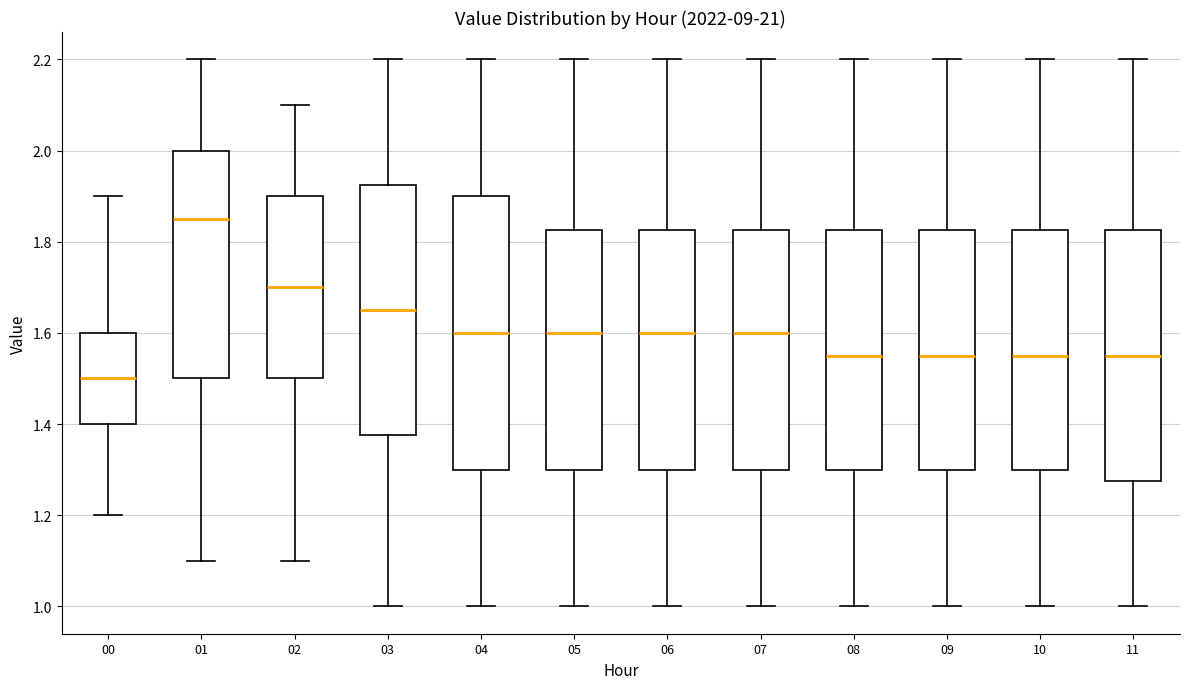

Which box's median line is the highest?

01